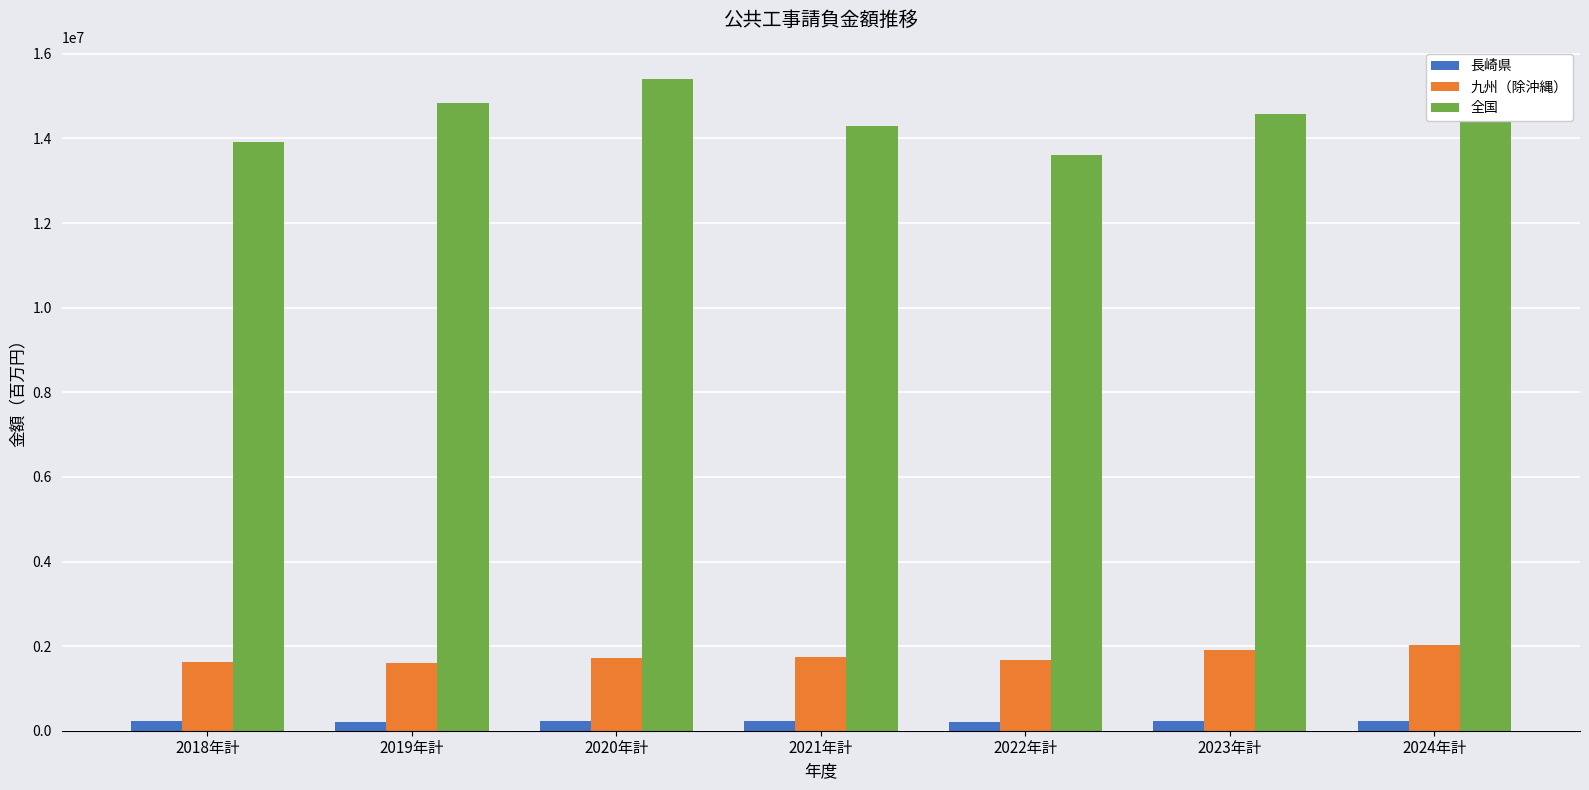

Which series changed the most between 2018年計 and 2020年計?

全国